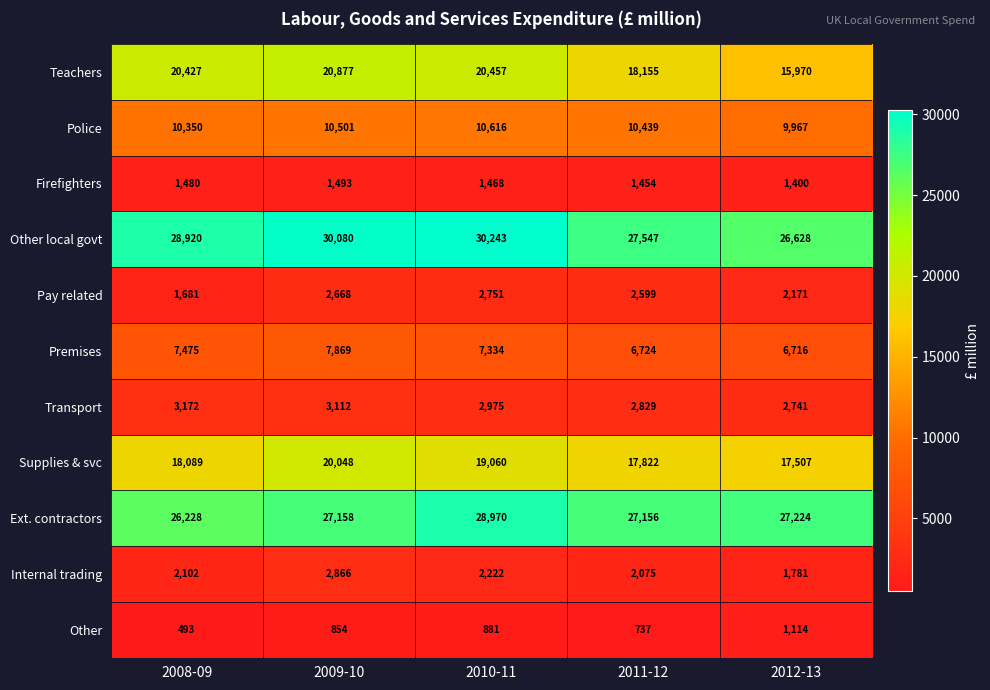

Between 2009-10 and 2012-13, which series saw the biggest shift?

Teachers